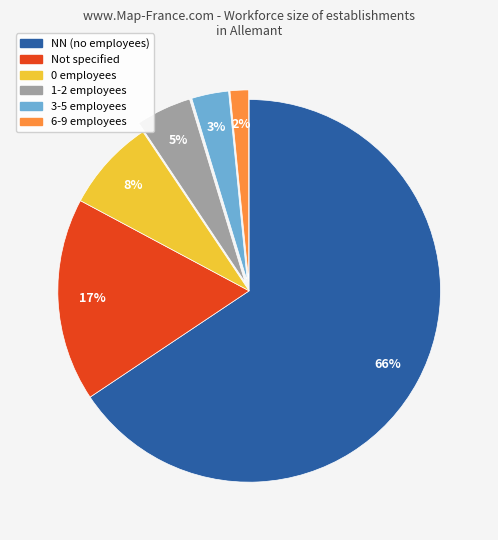

Is there a majority slice in this chart?

Yes